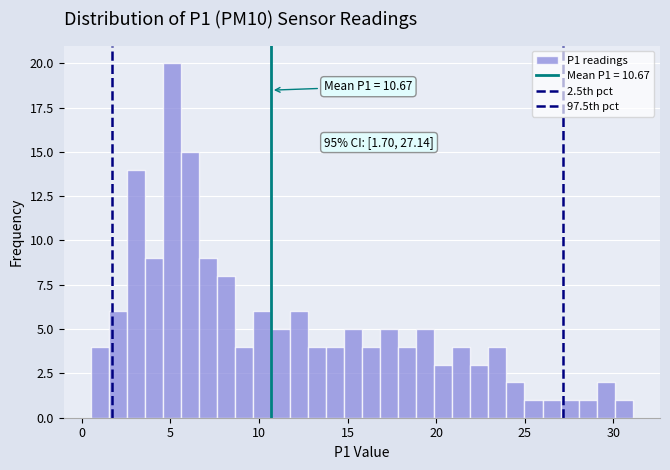

Read against the x-axis, roughly where is the centre of the tallest bar?

5.0